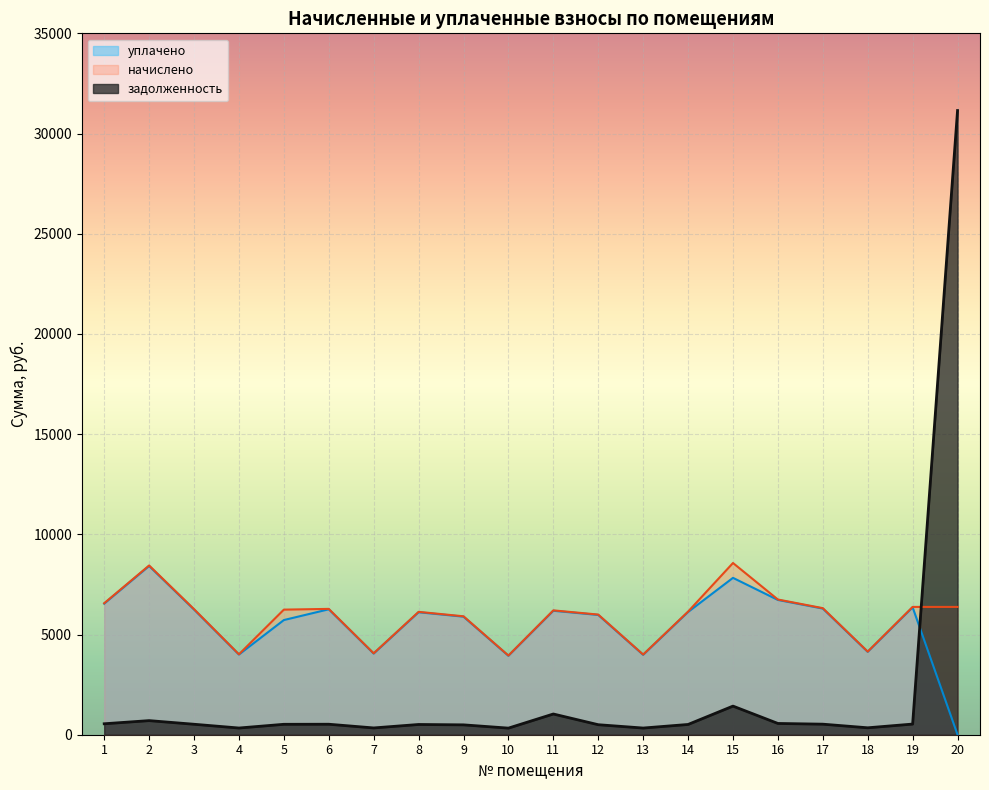

At which category is the sum across all series the highest?

20